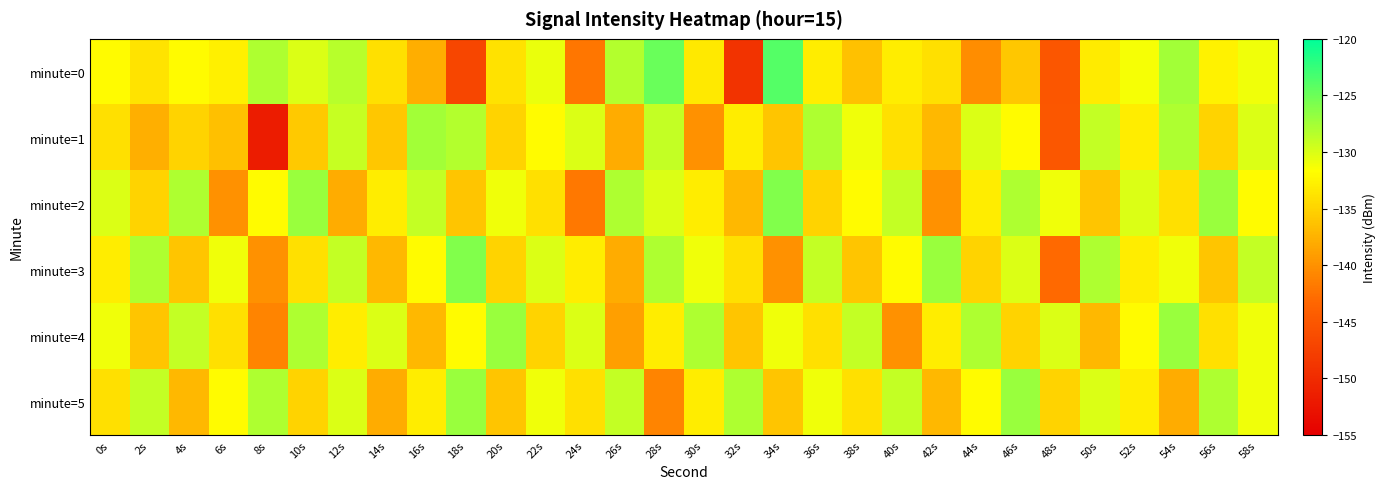

Which label corresponds to the largest value in the chart?

34s